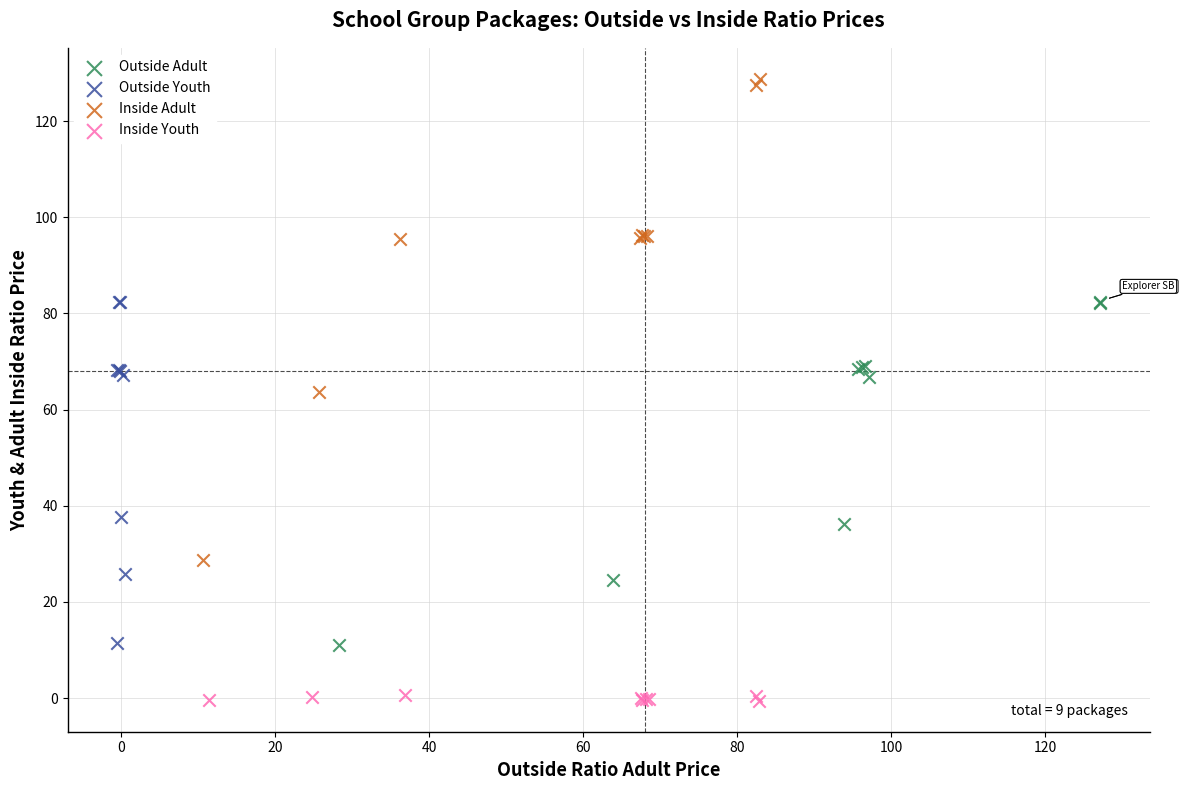

Which series has the widest spread of Y values?

Inside Adult